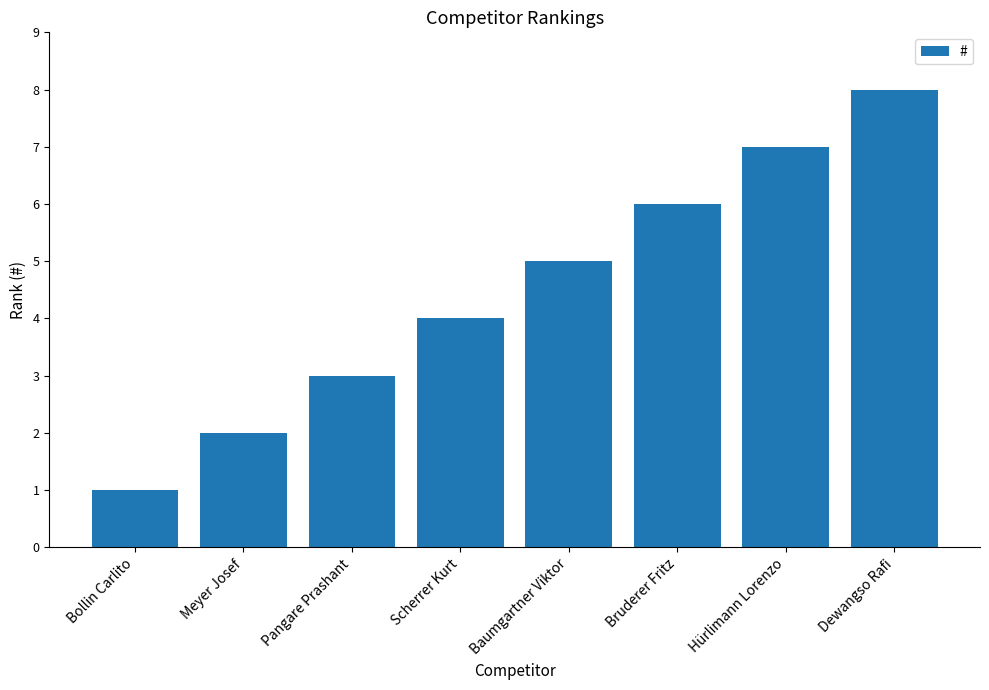

Reading right to left, transcribe all the data shown in this chart.

8	7	6	5	4	3	2	1